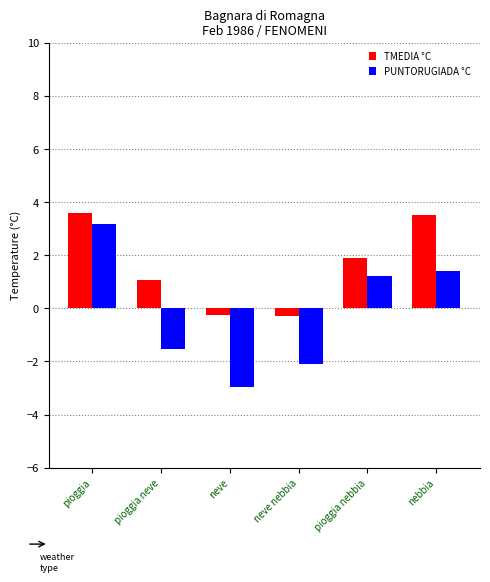

Between pioggia and neve, which series saw the biggest shift?

PUNTORUGIADA °C